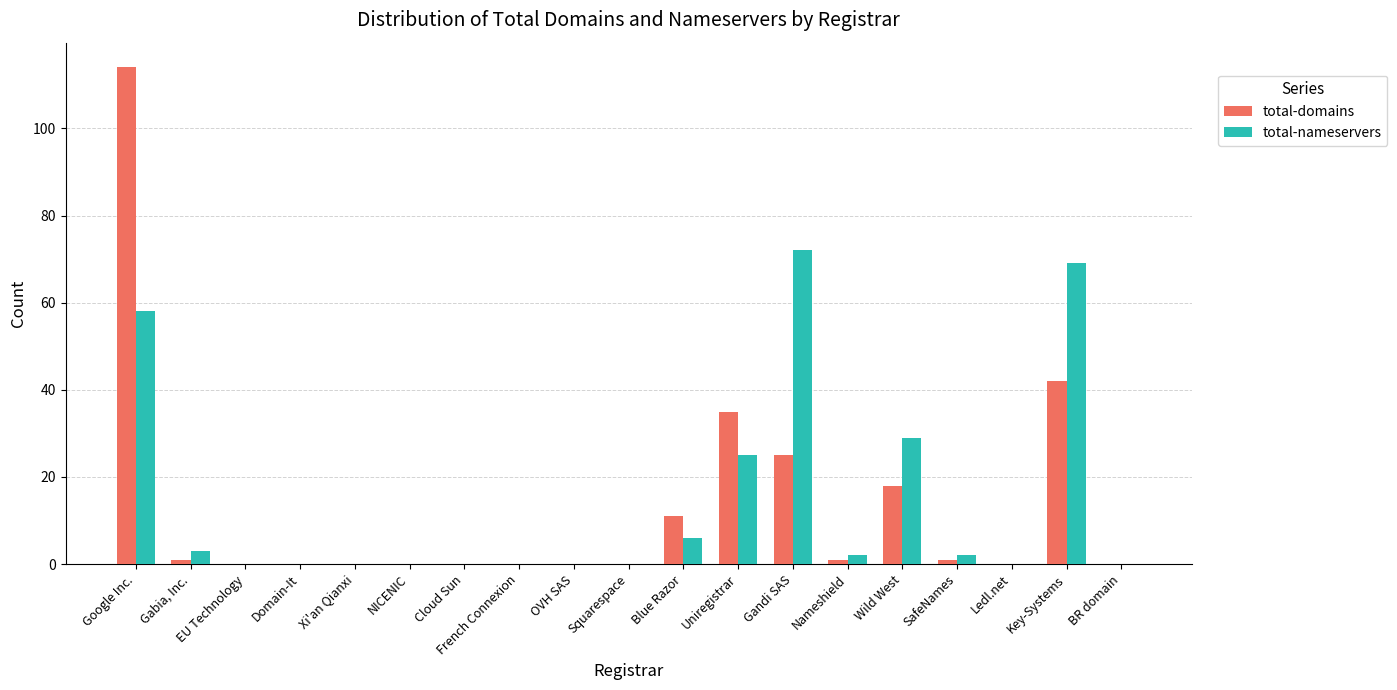

At which label is total-domains closest to 57?

Key-Systems